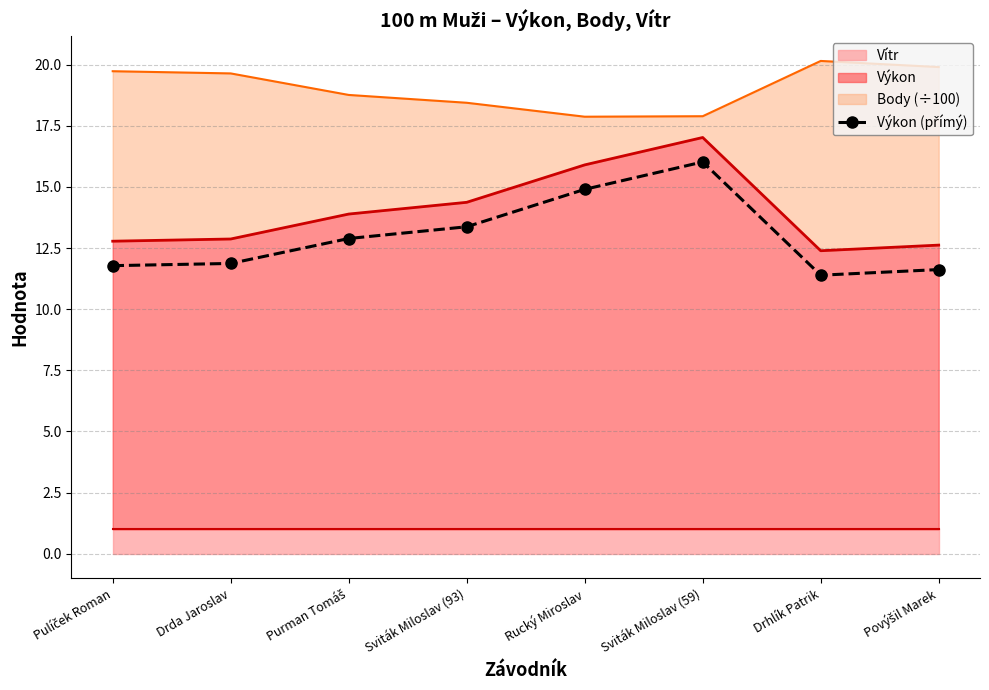

What is the label of the 1st point from the right?

Povýšil Marek